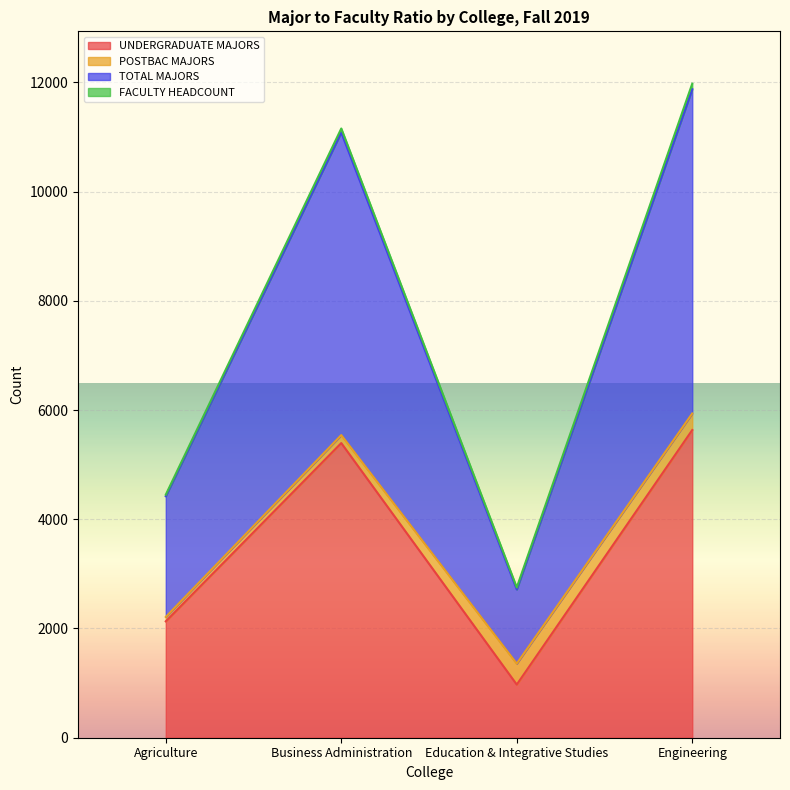

What is the lowest value of the TOTAL MAJORS series?

1357